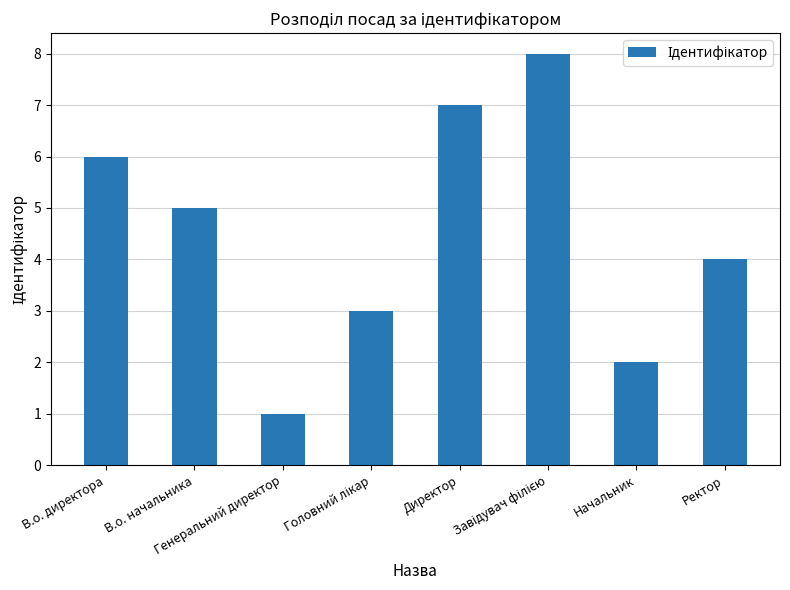

Which label corresponds to the smallest value in the chart?

Генеральний директор